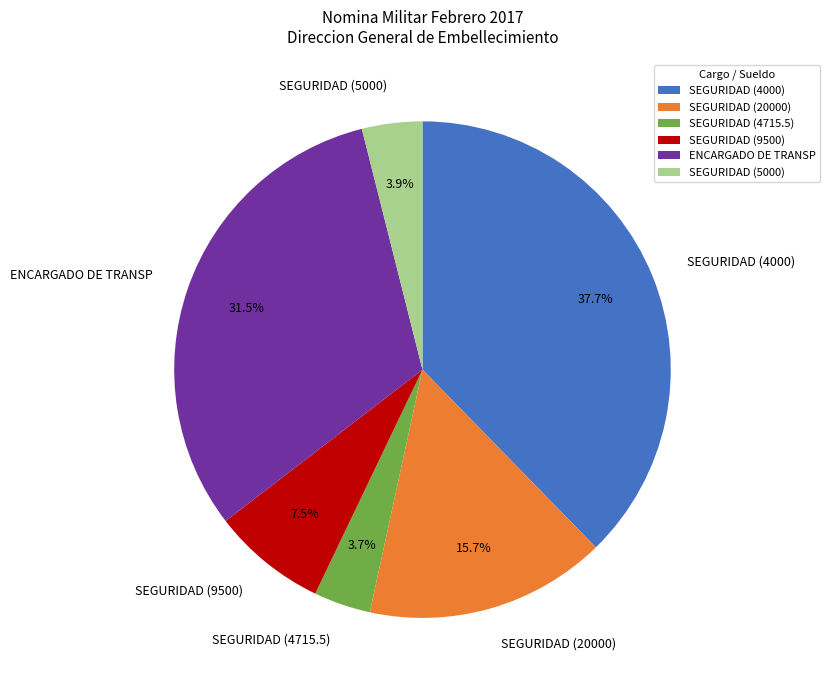

How many slices are in this pie chart?

6